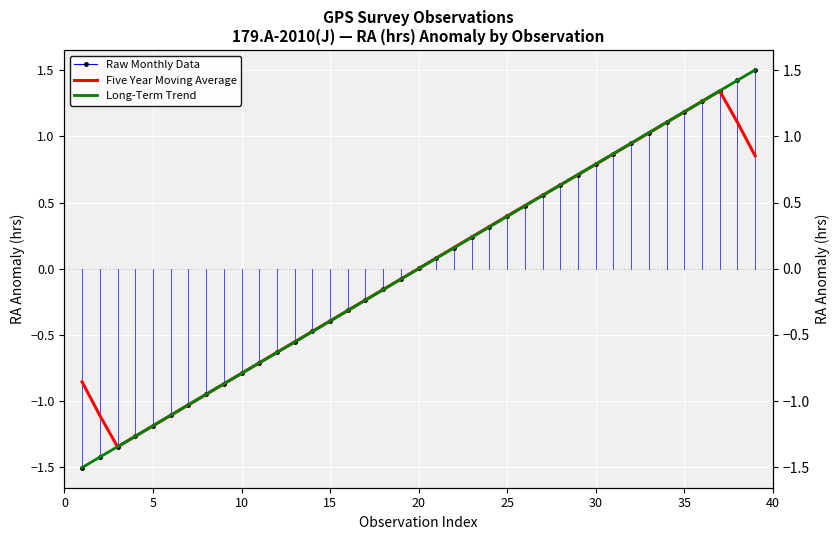

How many values in Long-Term Trend are above zero?

20